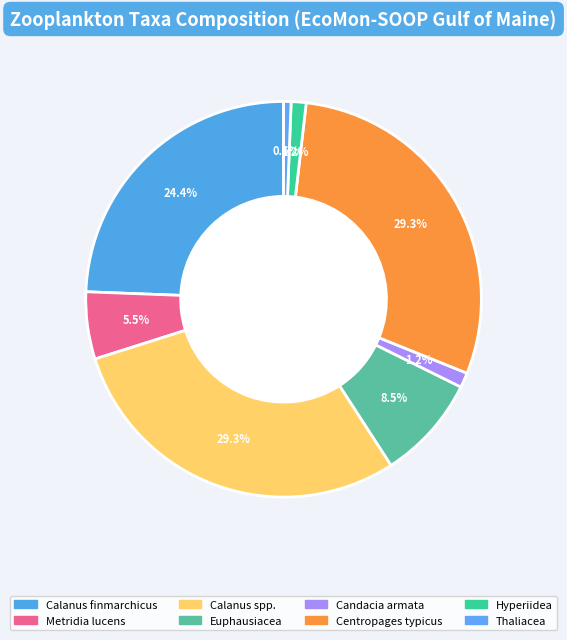

Is it true that Calanus spp. is 43% of the pie?

False